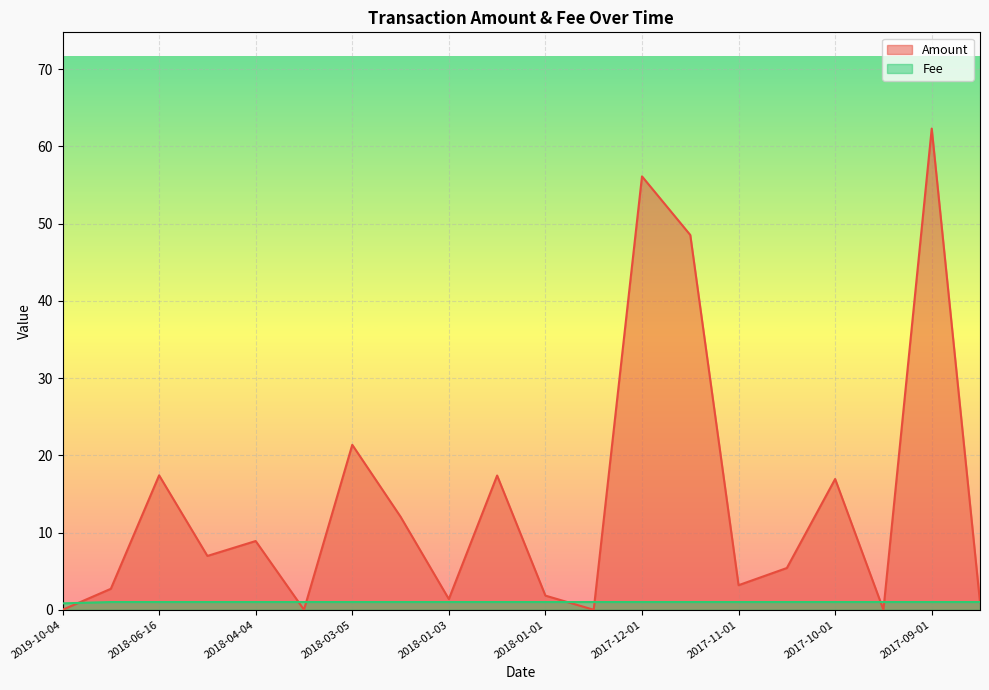

Which series changed the most between 2018-01-01 and 2017-12-29?

Amount